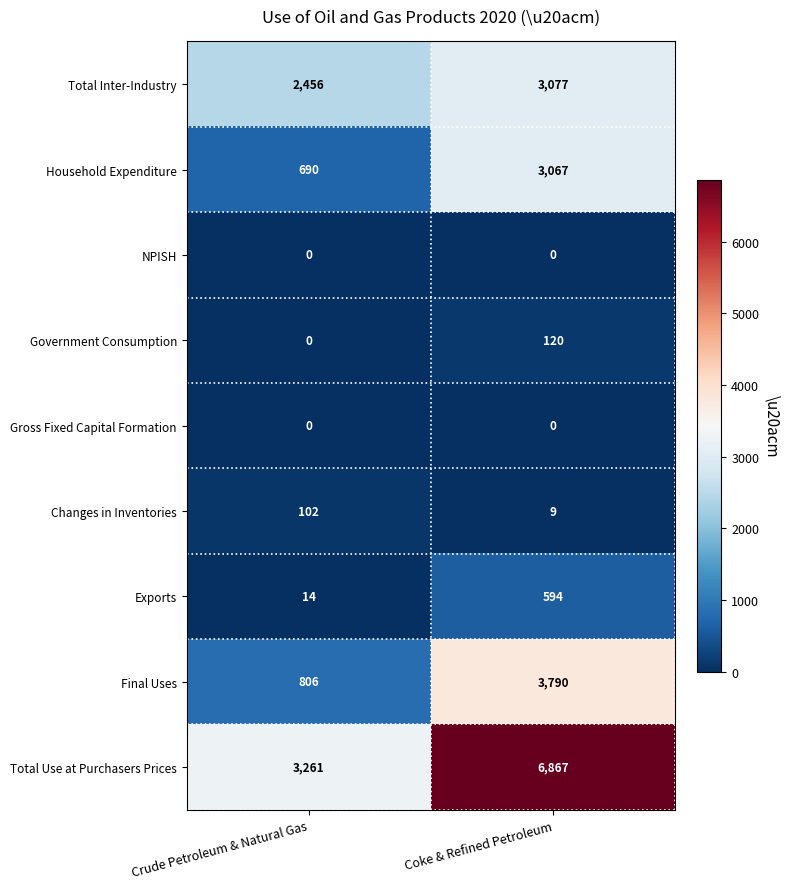

Is it true that Household Expenditure equals 252 at Crude Petroleum & Natural Gas?

False